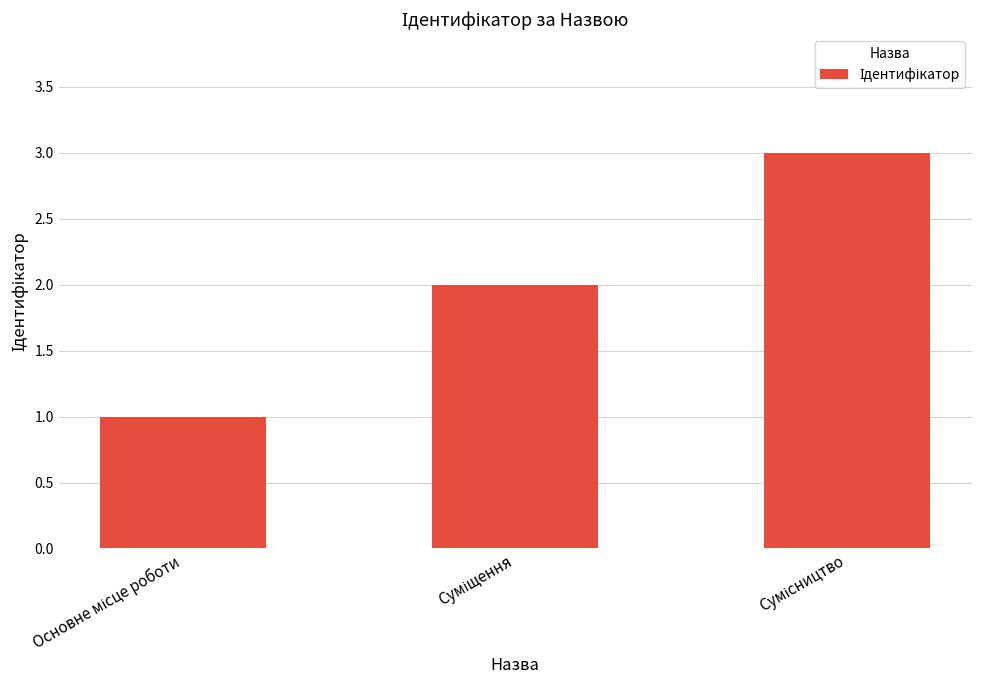

What is the sum of all values?

6